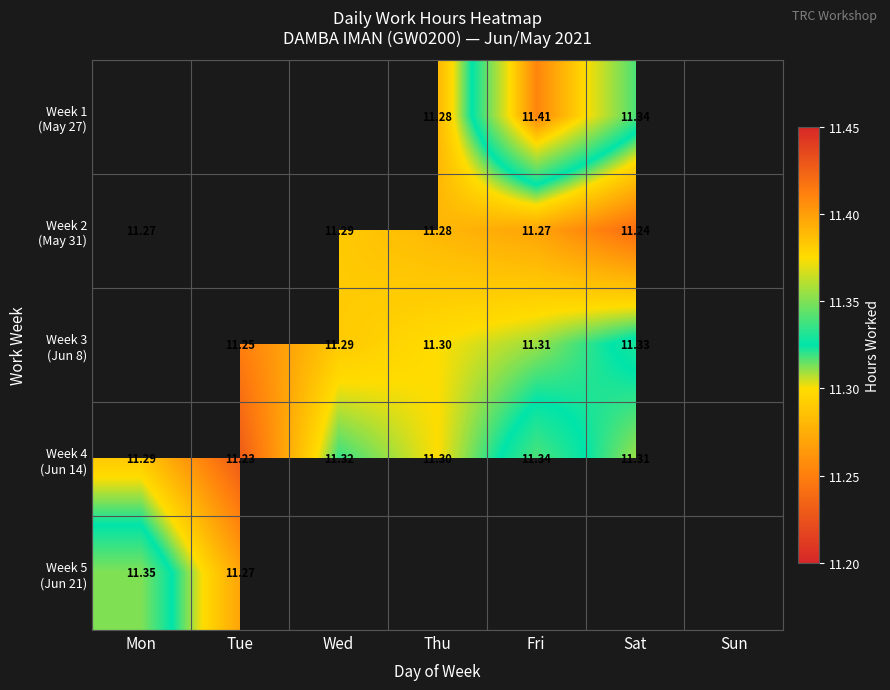

What is the highest value of the Week 4 (Jun 14) series?

11.3